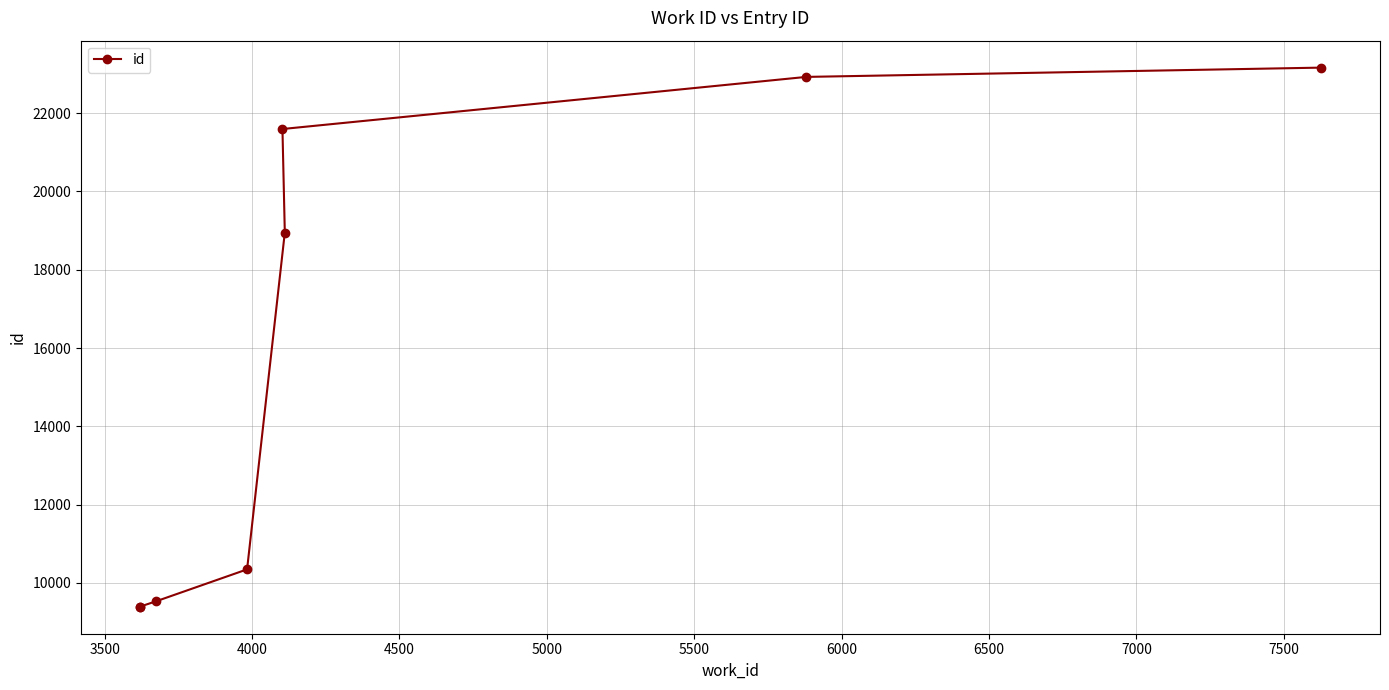

The value at 6000 is 9593. True or false?

False